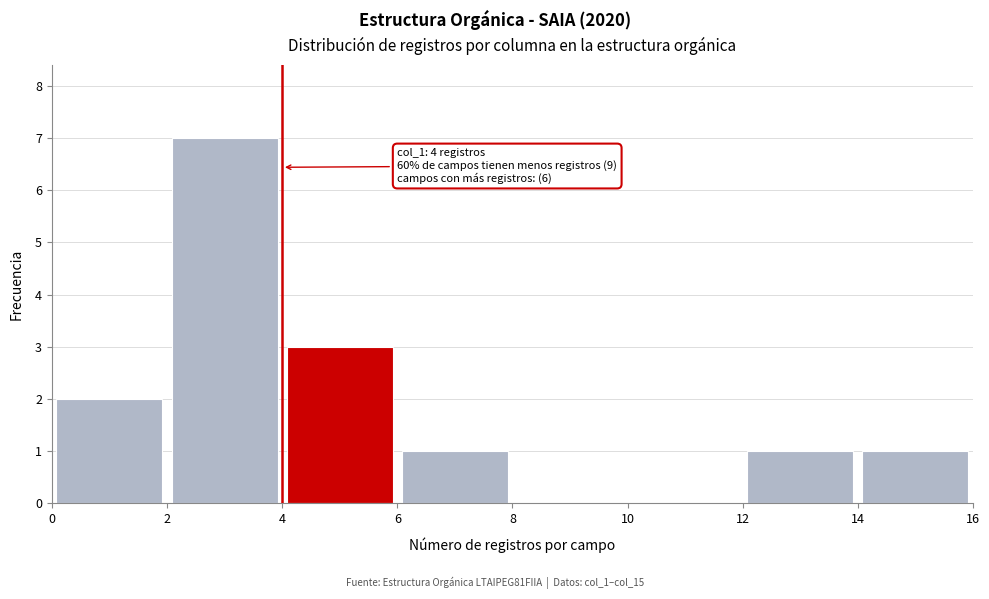

Over which range of the x-axis is the bar tallest?

2 to 4